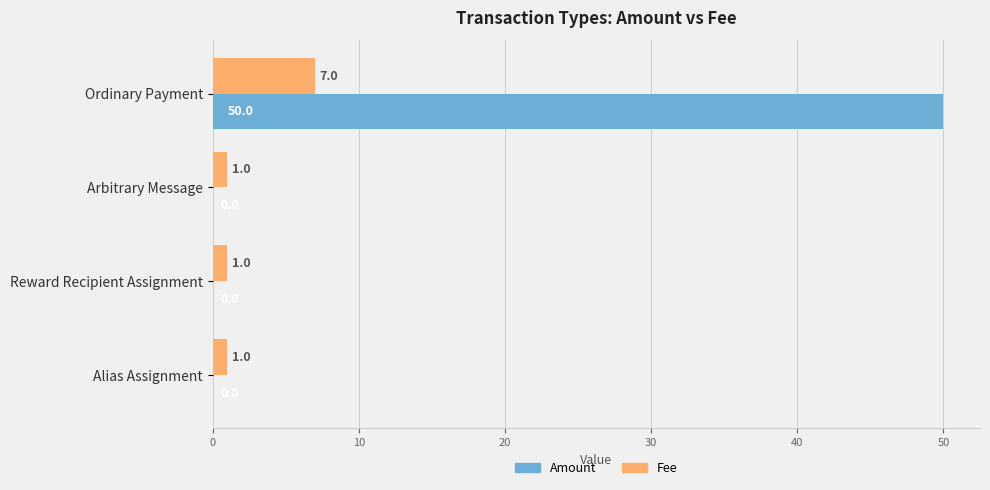

Which series has the largest range (max minus min)?

Amount